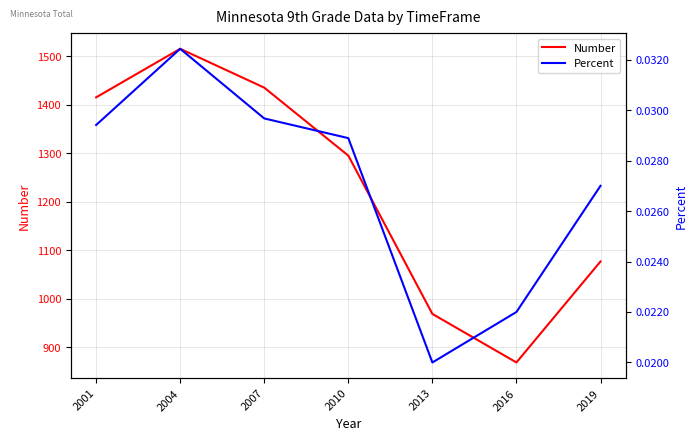

What is the value of the Number point at the 4th from the left?

1295.0